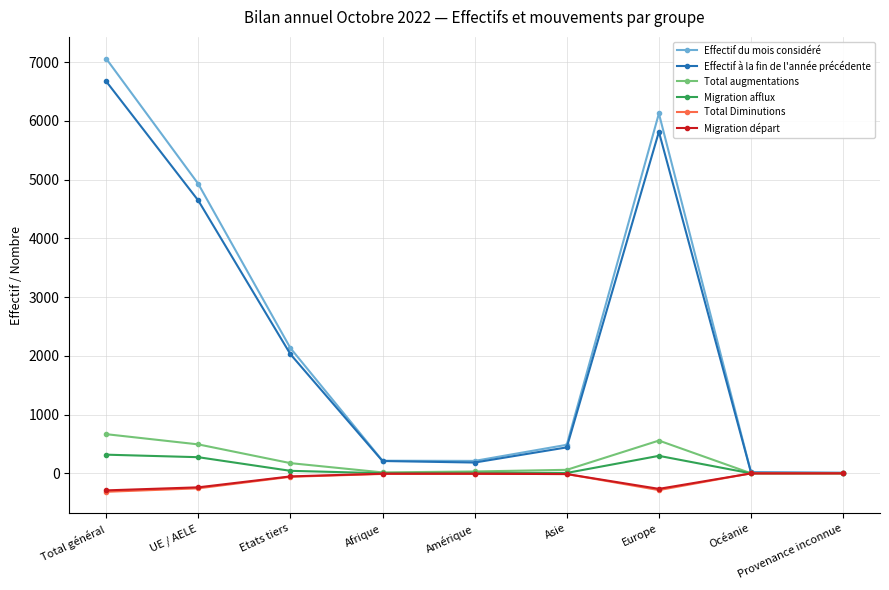

What is the label of the 3rd point from the right?

Europe